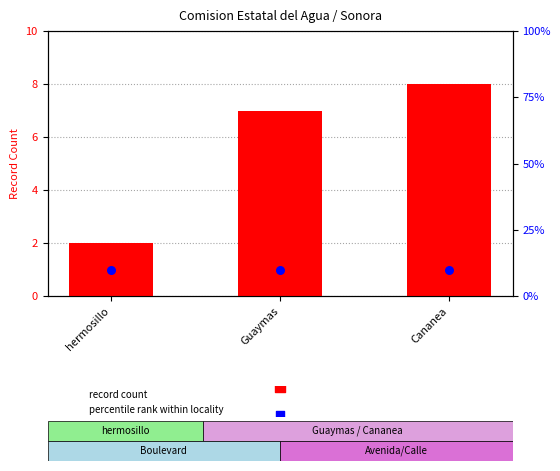

Which series contains the highest Y value?

record count